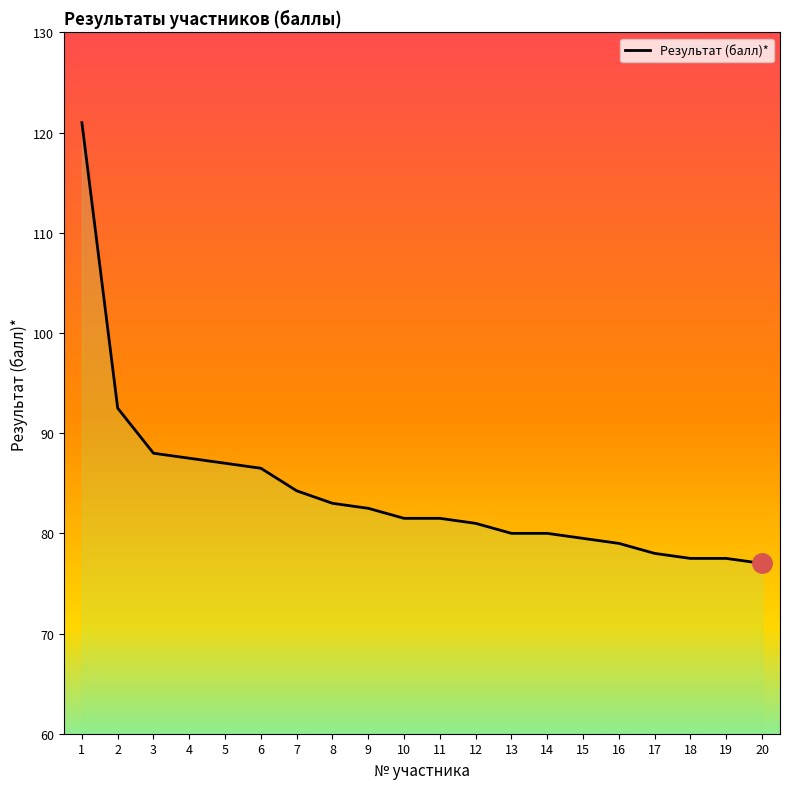

What is the difference between the maximum and minimum values?

44.0